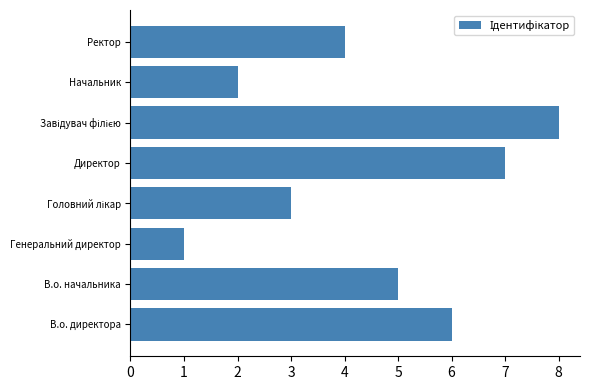

Are the bars grouped side by side (vs. stacked)?

No